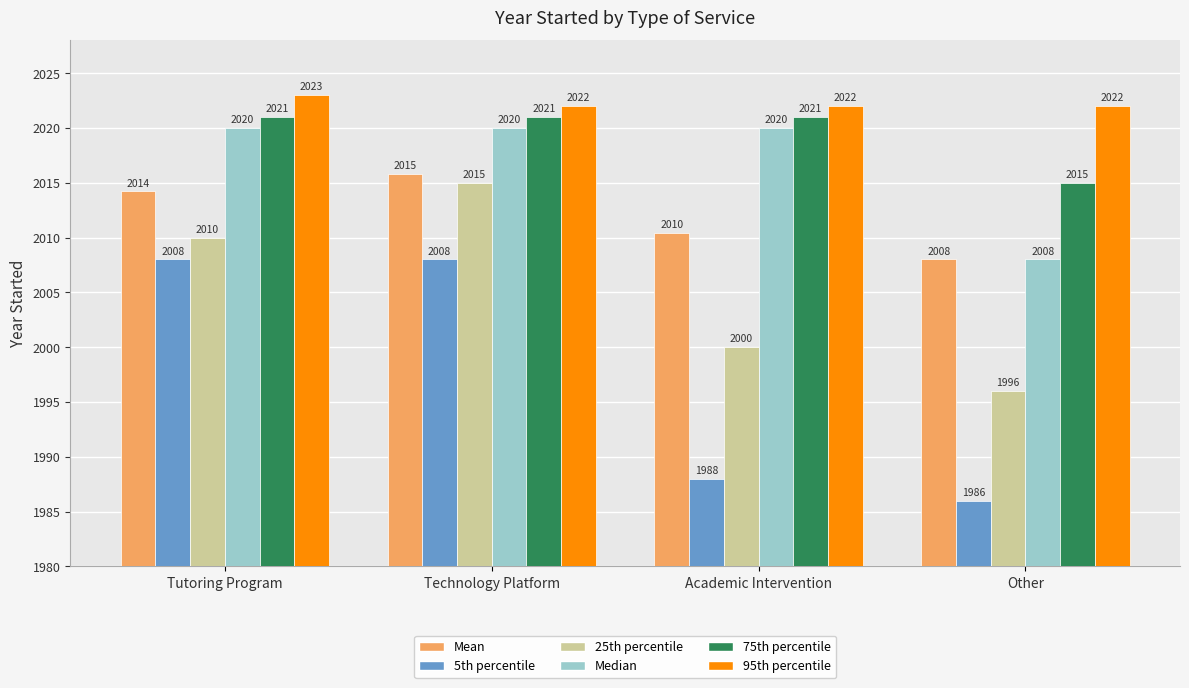

The value of 95th percentile at Technology Platform is 2022.0. True or false?

True